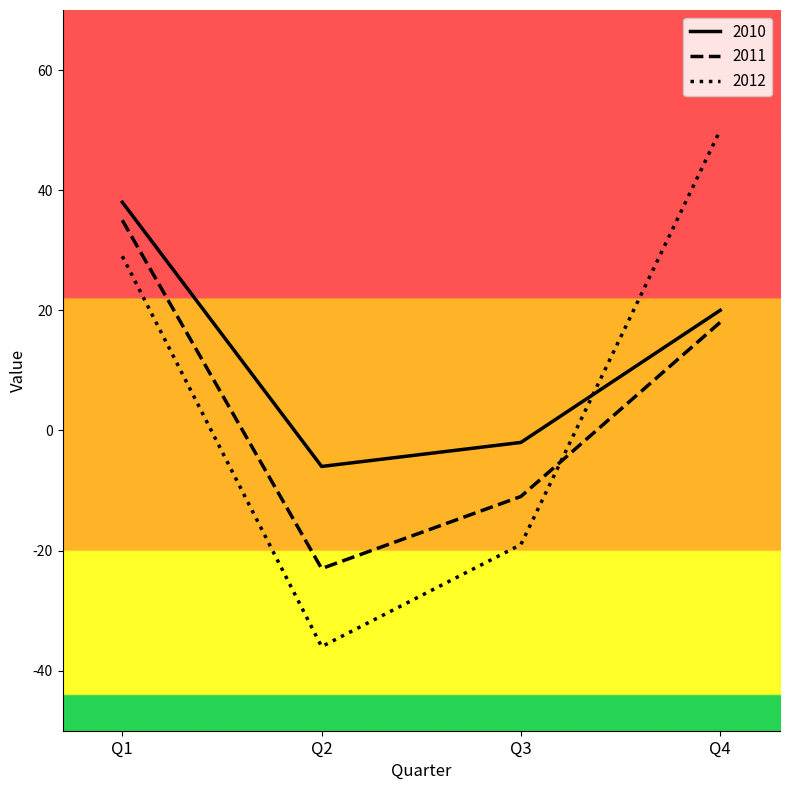

What is the spread (max minus min) of values at Q3?

17